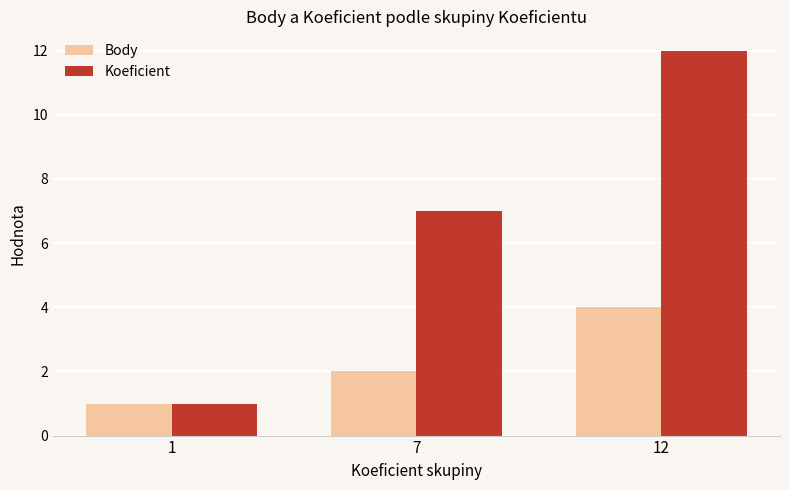

Reading right to left, extract all data points from this chart.

Body: 12=4	7=2	1=1
Koeficient: 12=12	7=7	1=1